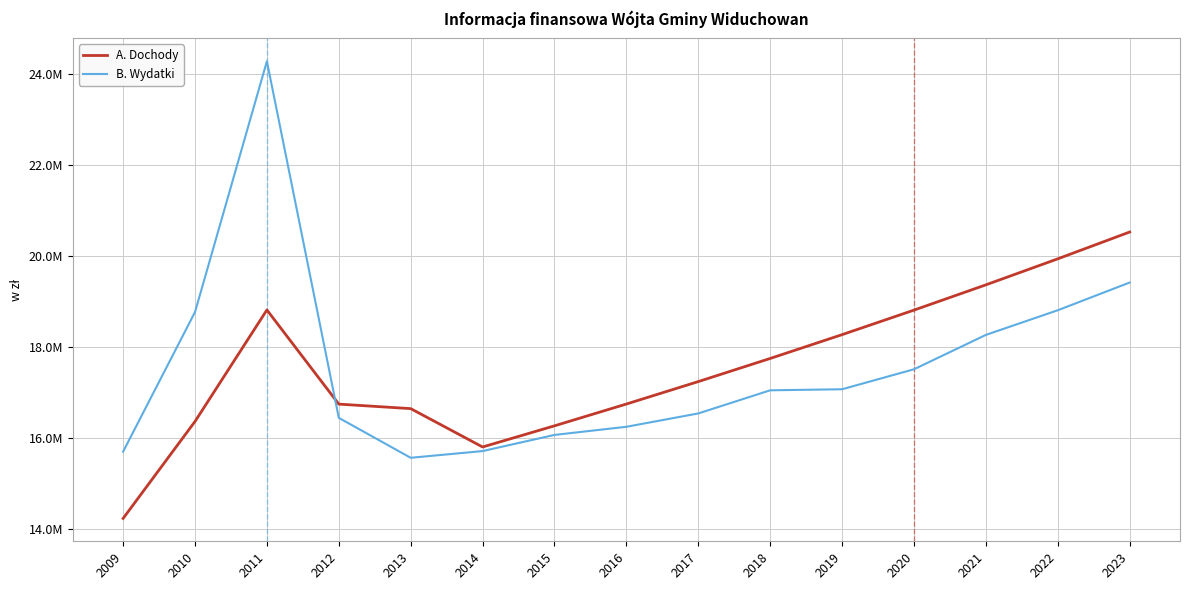

Where do A. Dochody and B. Wydatki first cross each other?

2011 and 2012